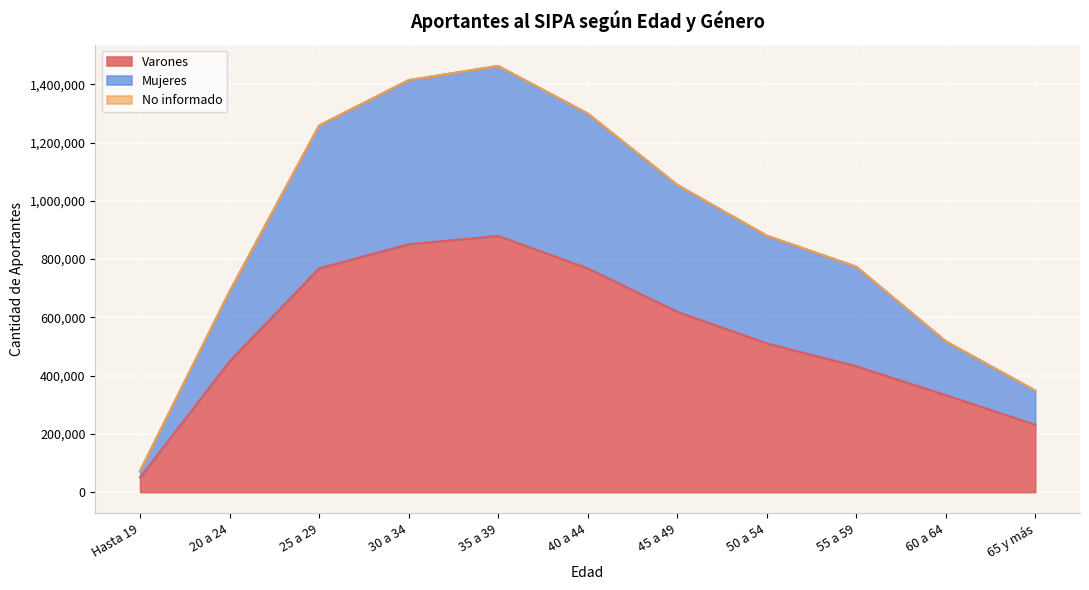

How many data points does each series have?

11